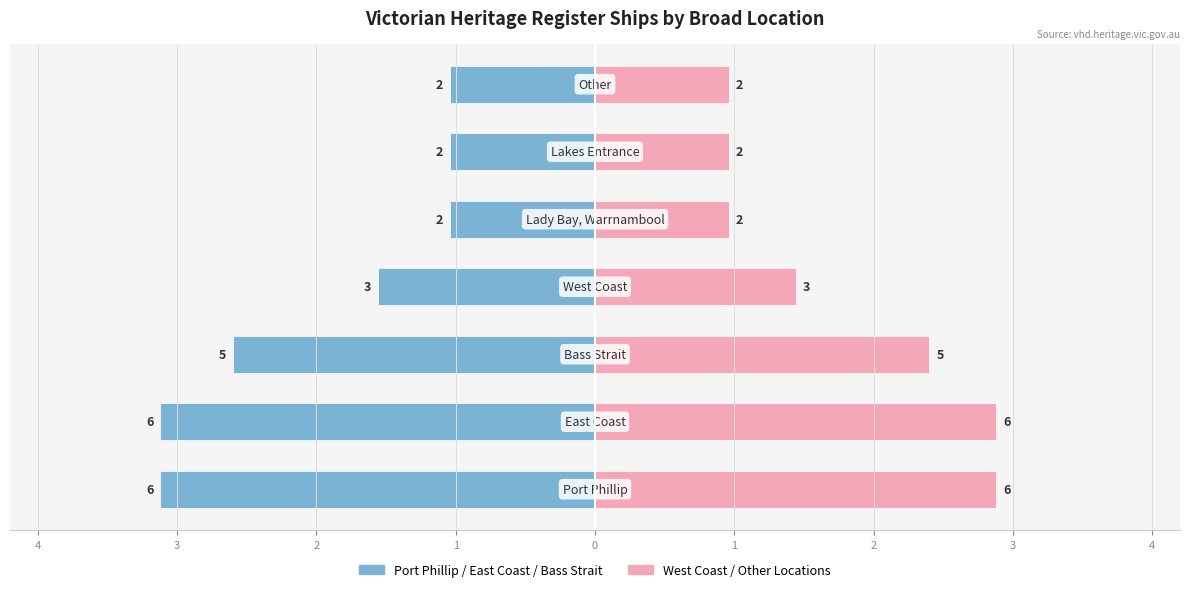

At how many categories does at least one series exceed -1?

7